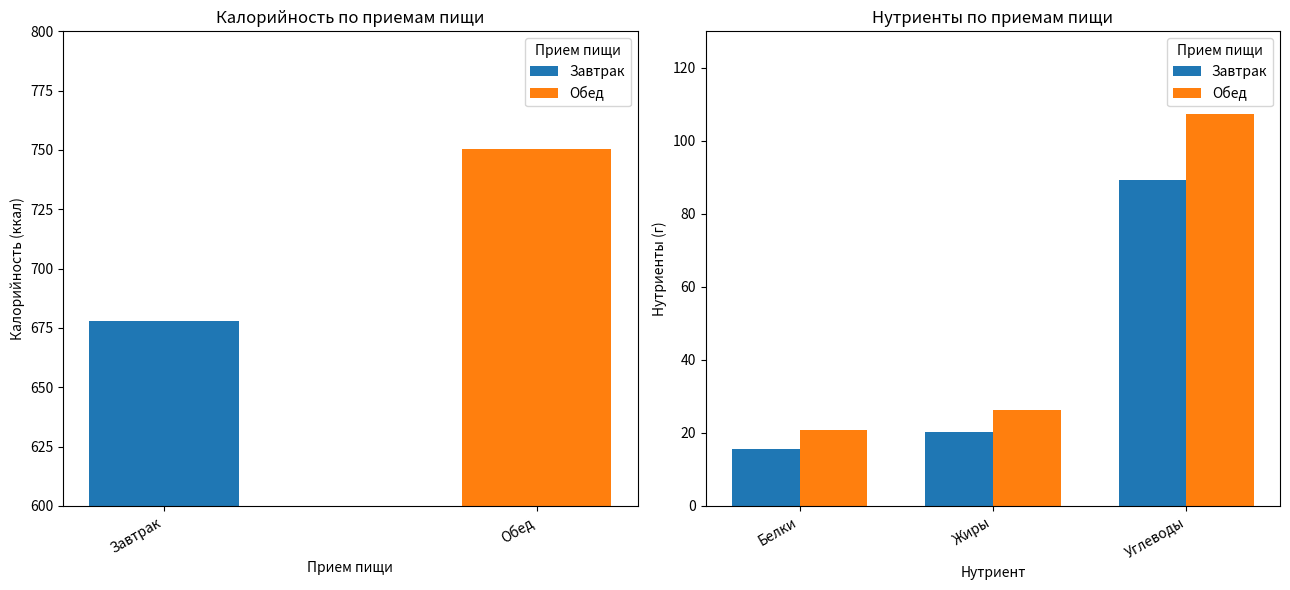

How many data points does each series have?

3